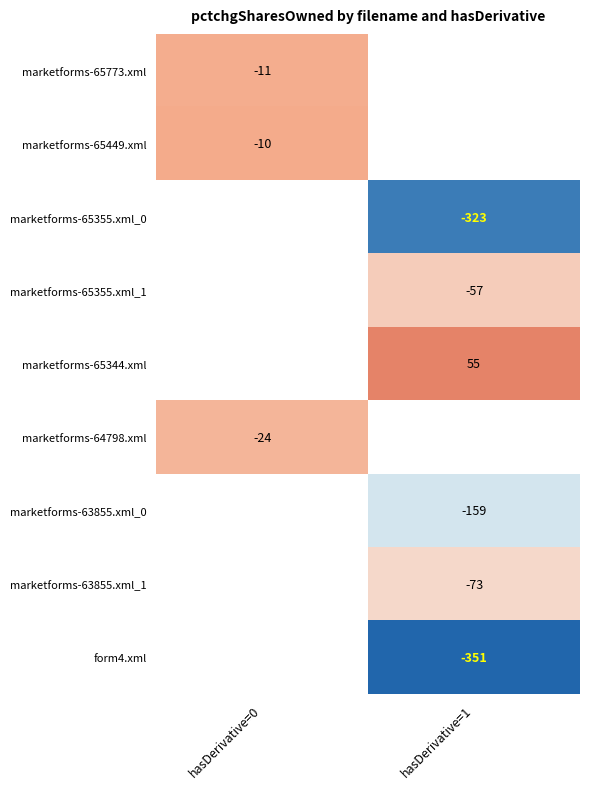

The marketforms-65355.xml_0 series shows -323 at hasDerivative=1. True or false?

True